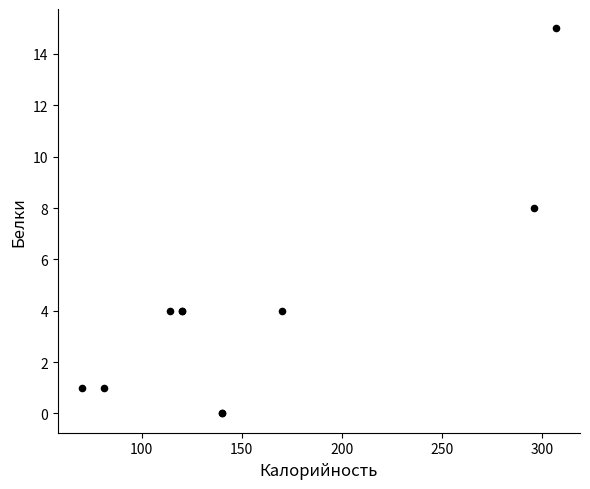

What Y value in the scatter plot is closest to 7?

8